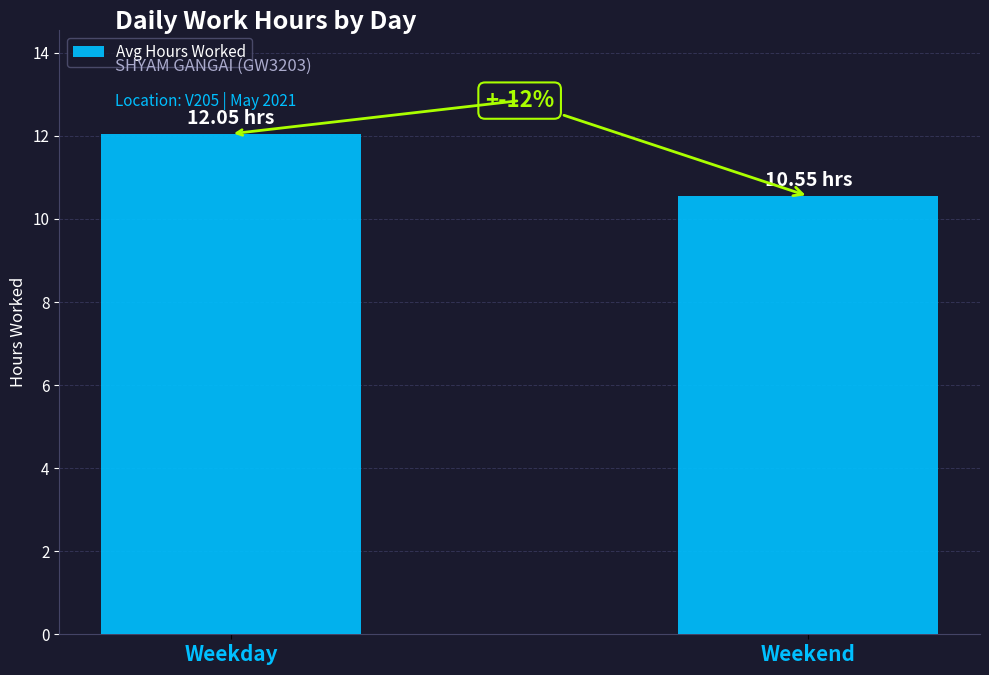

What position from the right is Weekend?

1